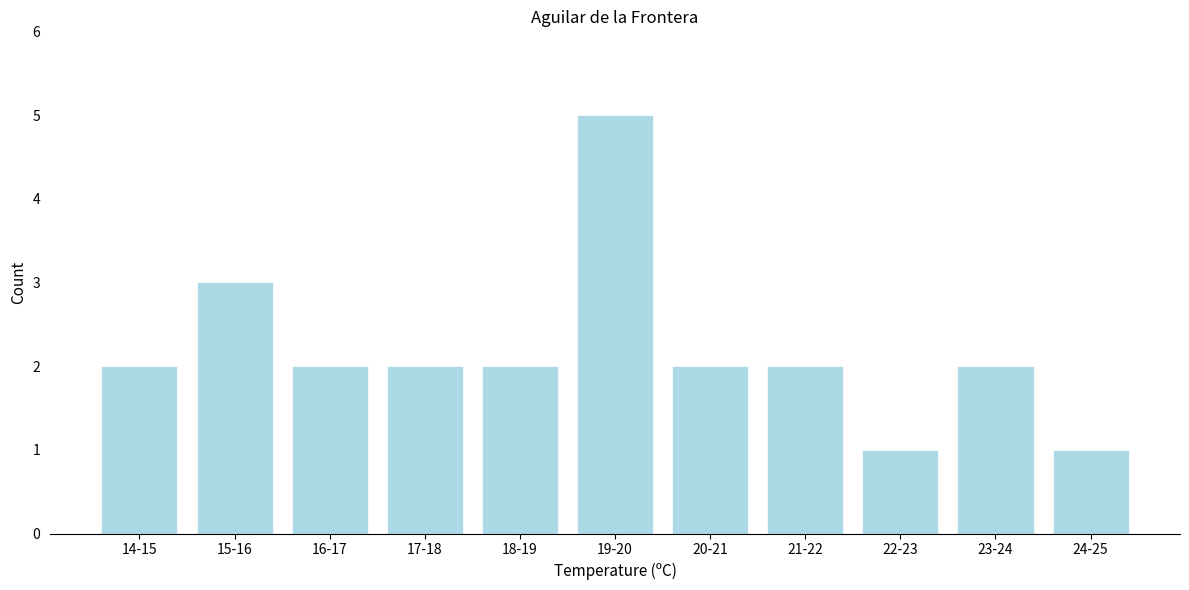

Reading left to right, transcribe all the data shown in this chart.

14-15=2	15-16=3	16-17=2	17-18=2	18-19=2	19-20=5	20-21=2	21-22=2	22-23=1	23-24=2	24-25=1